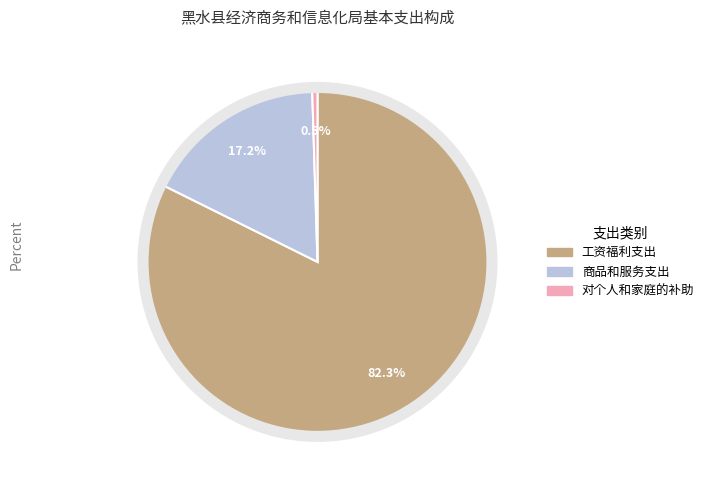

How many slices are in this pie chart?

3